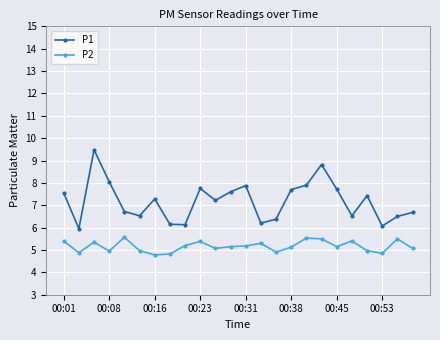

Rank the series by their maximum value, from highest to lowest.

P1, P2